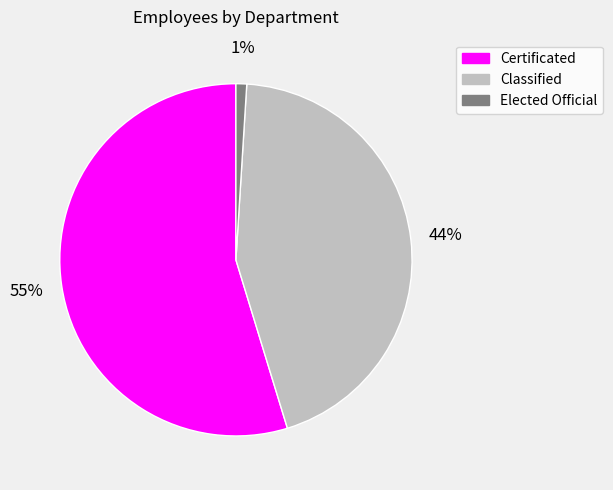

What percentage is the Certificated slice, to the nearest percent?

55%